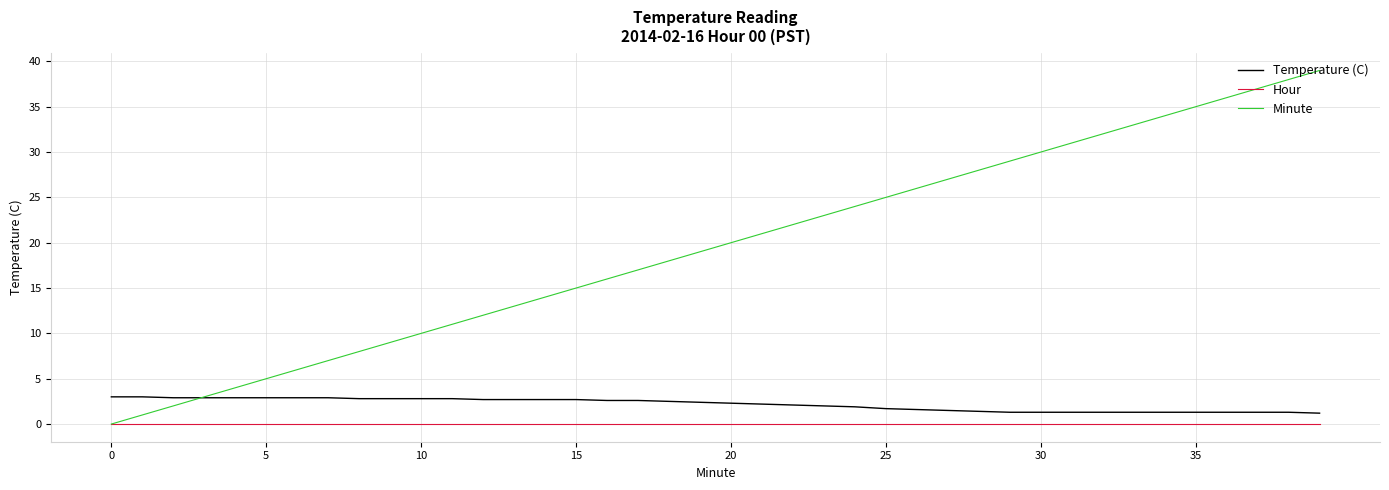

True or false: Temperature (C) and Hour intersect in this chart.

False